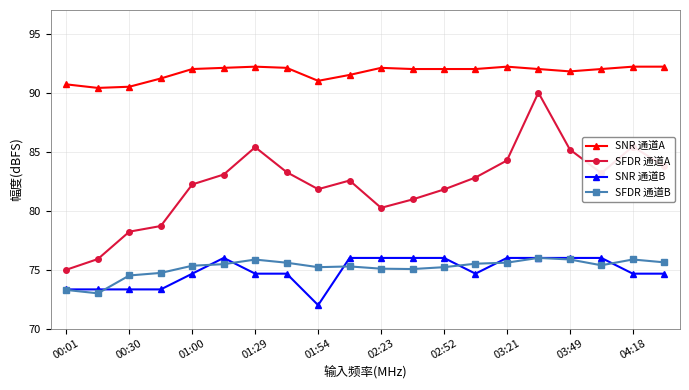

What is the value of the SNR 通道A point at the 19th from the left?

92.2